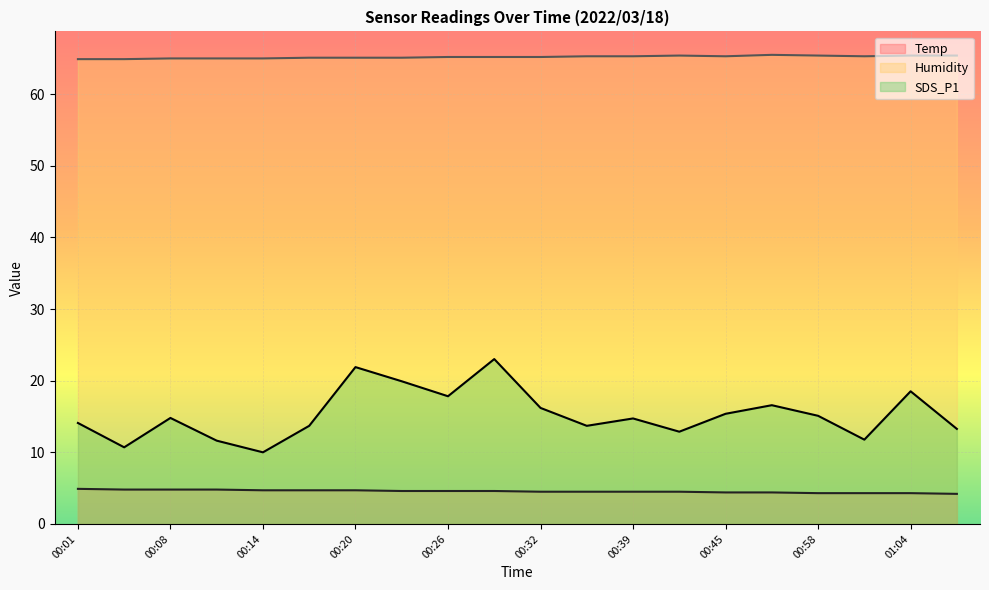

True or false: Temp has a value of 8.0 at 00:17.

False